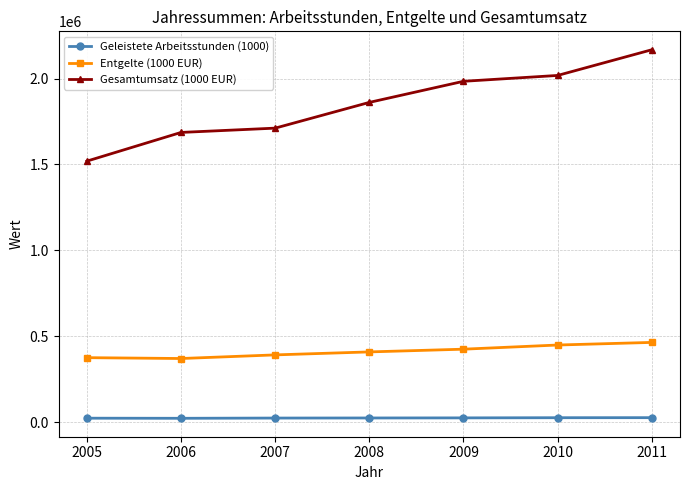

How many categories are shown in the chart?

7